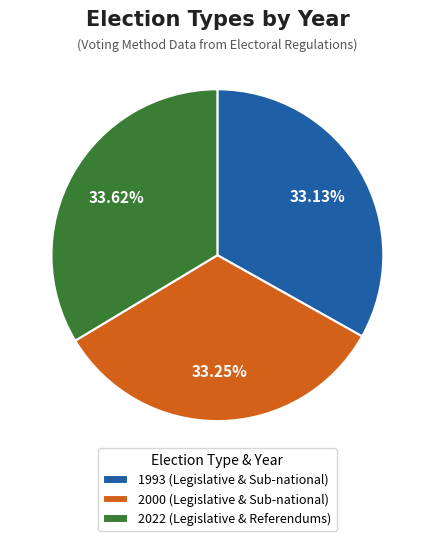

How many slices are in this pie chart?

3